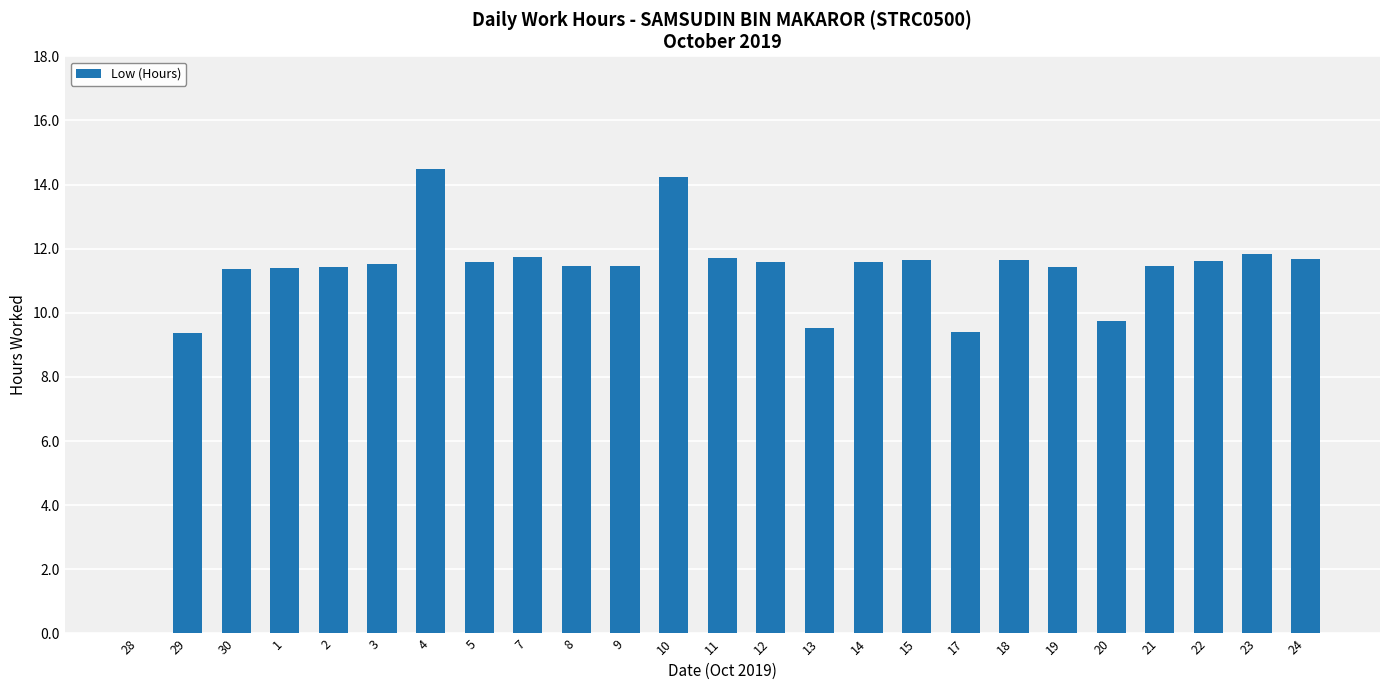

What is the greatest value displayed?

14.5